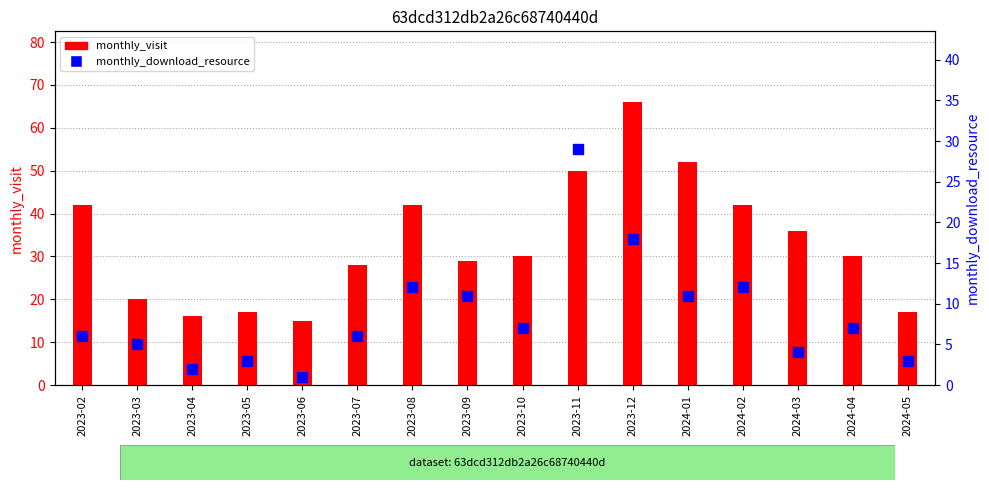

Reading left to right, what are all the values shown in this chart?

monthly_visit: 42	20	16	17	15	28	42	29	30	50	66	52	42	36	30	17
monthly_download_resource: 6	5	2	3	1	6	12	11	7	29	18	11	12	4	7	3